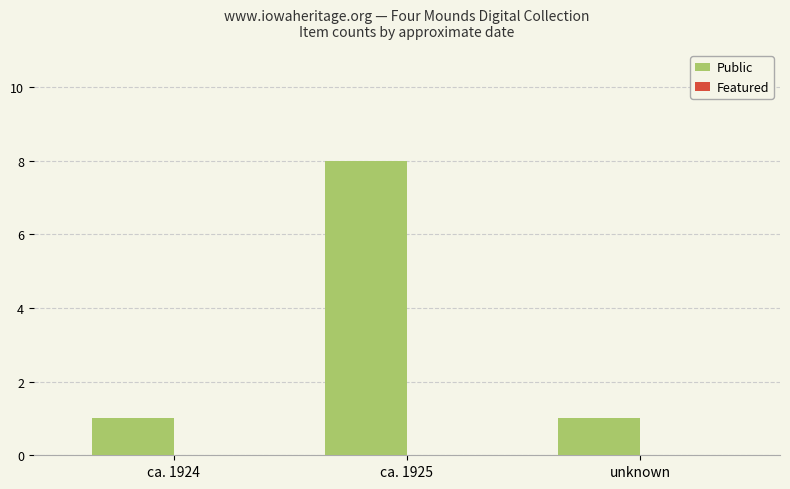

The chart shows a value of 2 at ca. 1924. True or false?

False